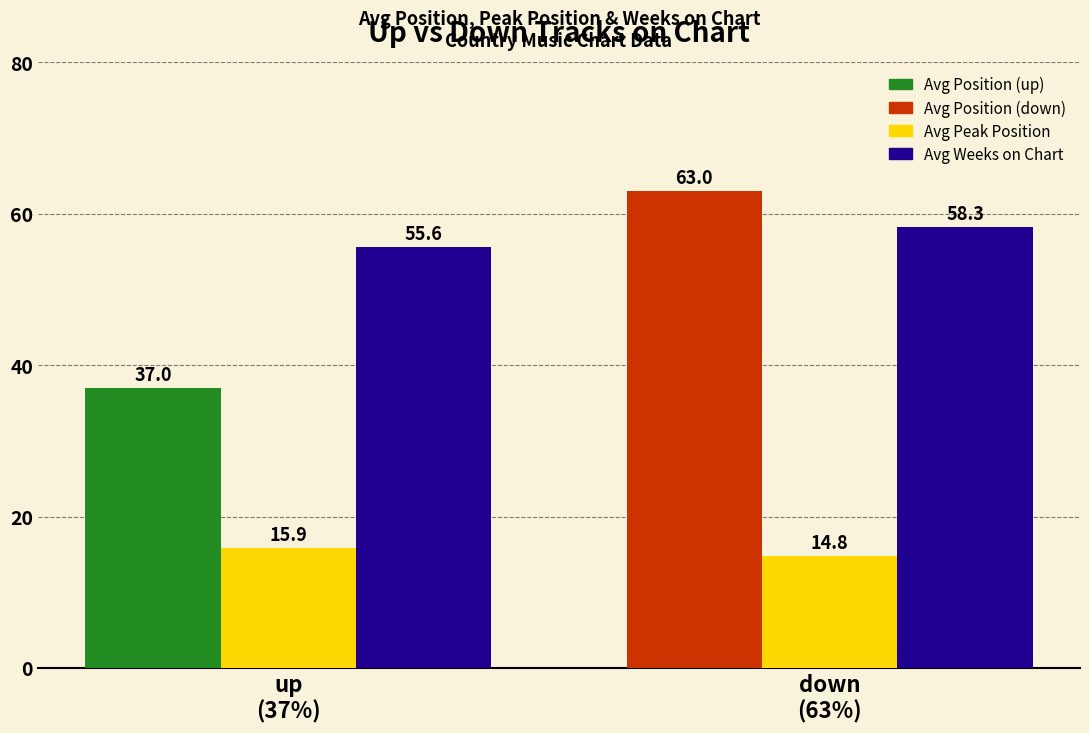

What is the minimum value shown in the chart?

14.8